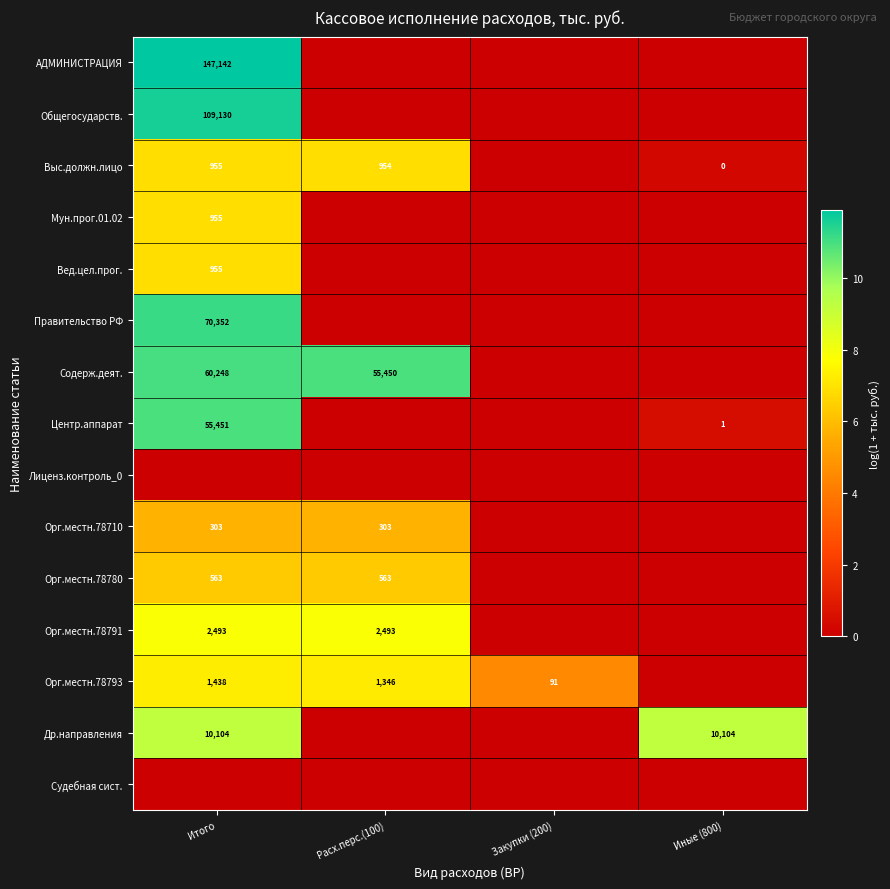

Is it true that Вед.цел.прог. equals 955 at Итого?

True